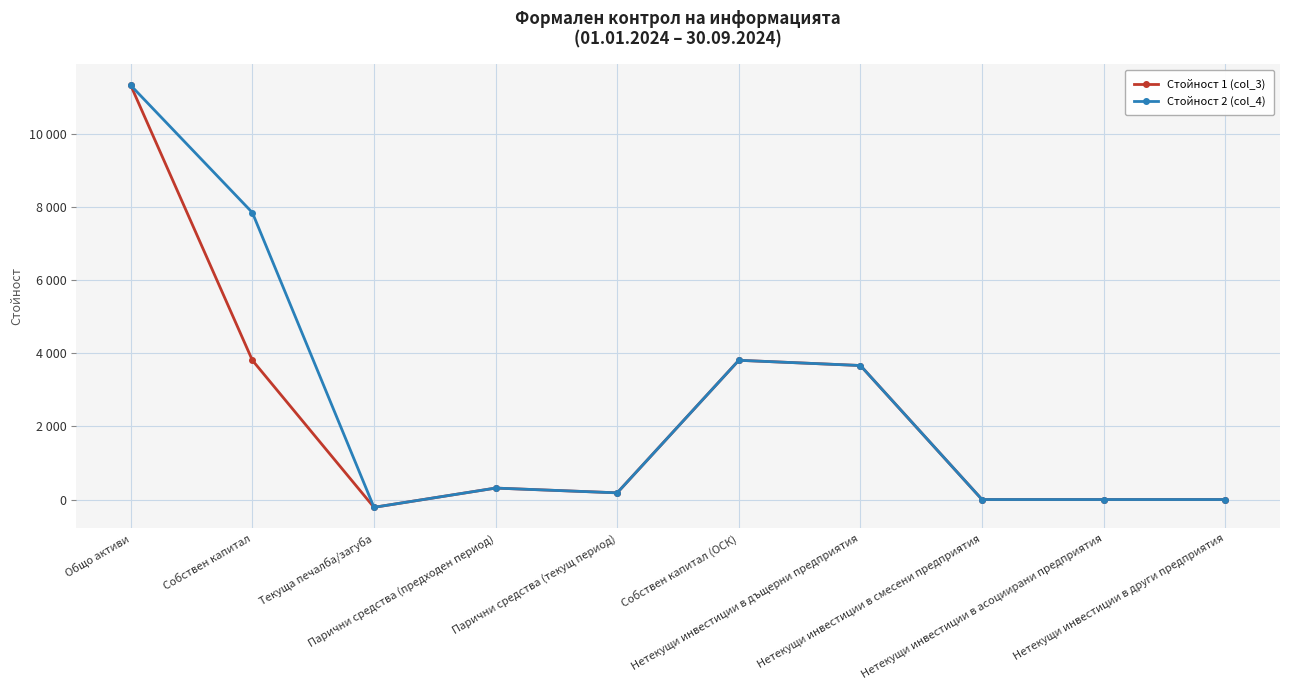

True or false: Стойност 1 (col_3) has more than 0 points higher than both neighbors.

True